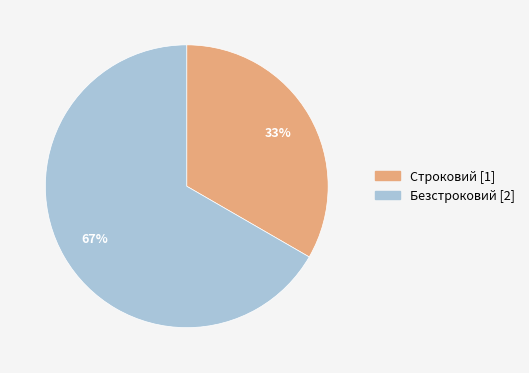

The Безстроковий slice represents 67% of the pie. True or false?

True